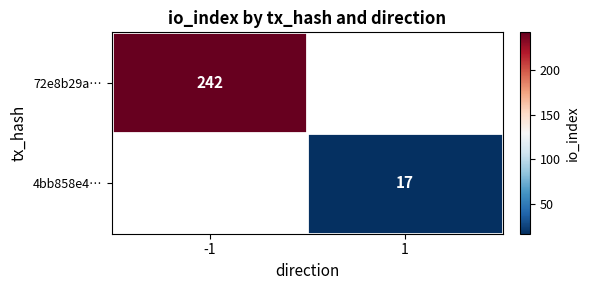

What is the maximum value shown in the chart?

242.0